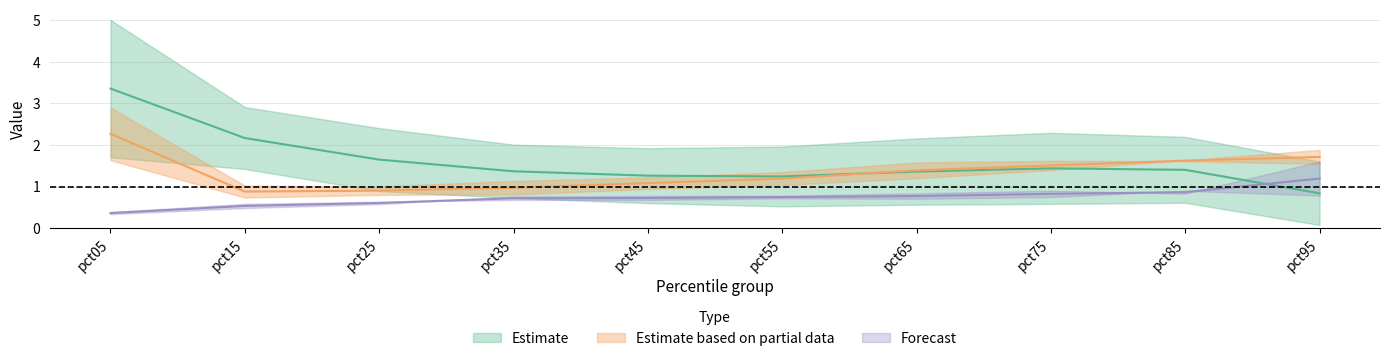

Between pct15 and pct95, which is larger?

pct15